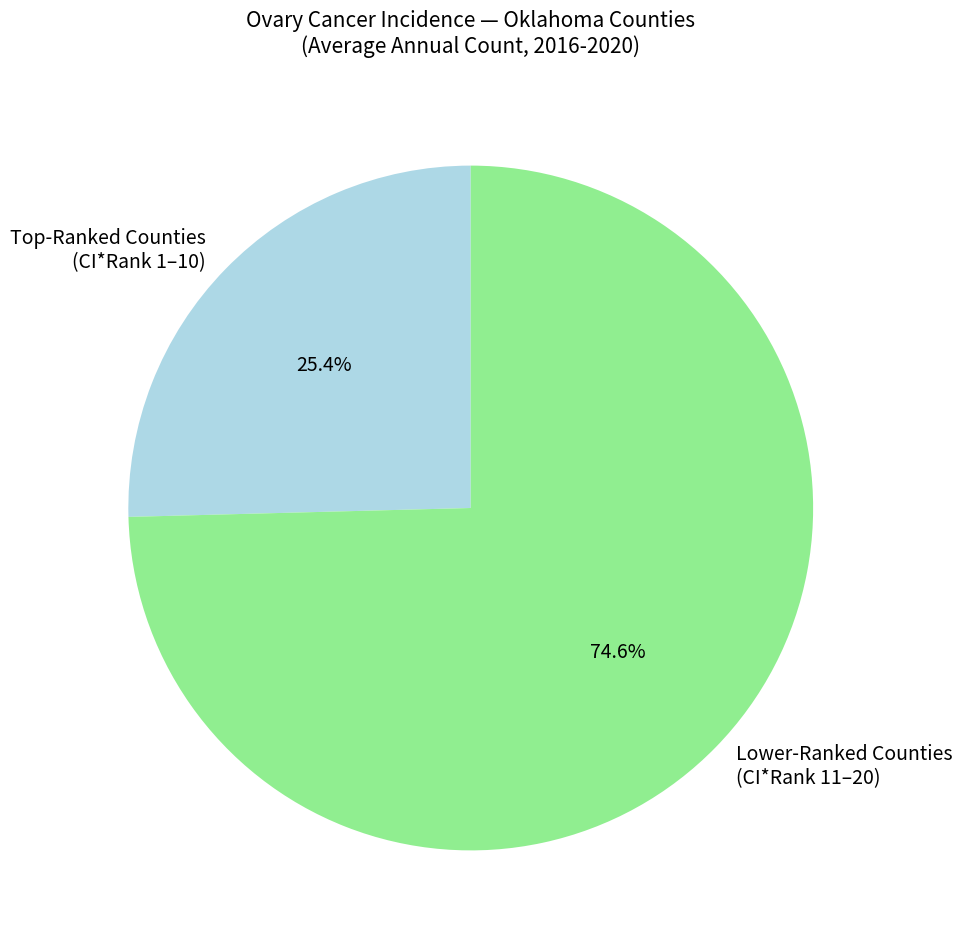

Which category has the biggest portion of the pie?

Lower-Ranked Counties (CI*Rank 11–20)